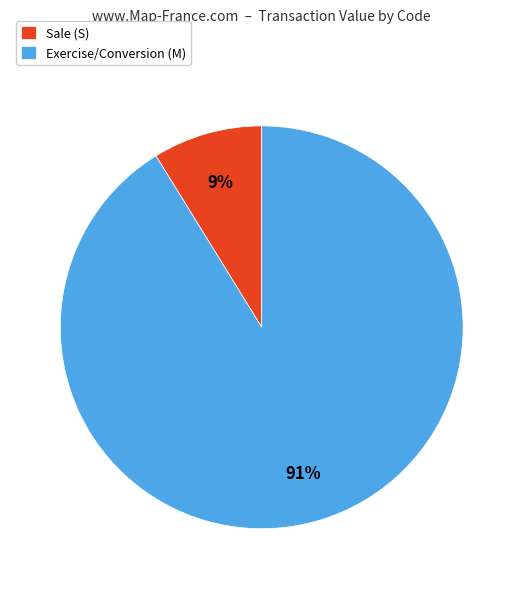

Which has a higher value, Exercise/Conversion (M) or Sale (S)?

Exercise/Conversion (M)